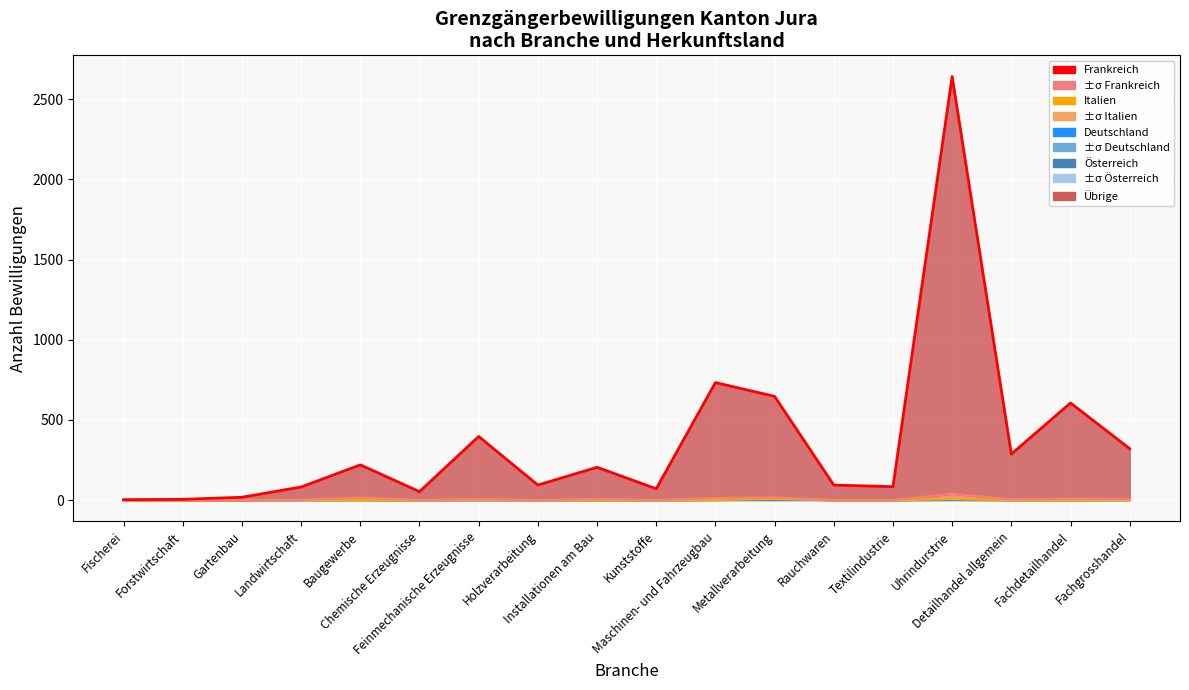

True or false: Italien has a value of 2 at Maschinen- und Fahrzeugbau.

True